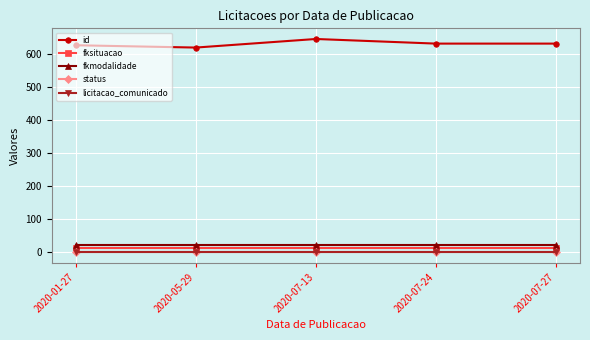

What is the total value across all series at 2020-01-27?

667